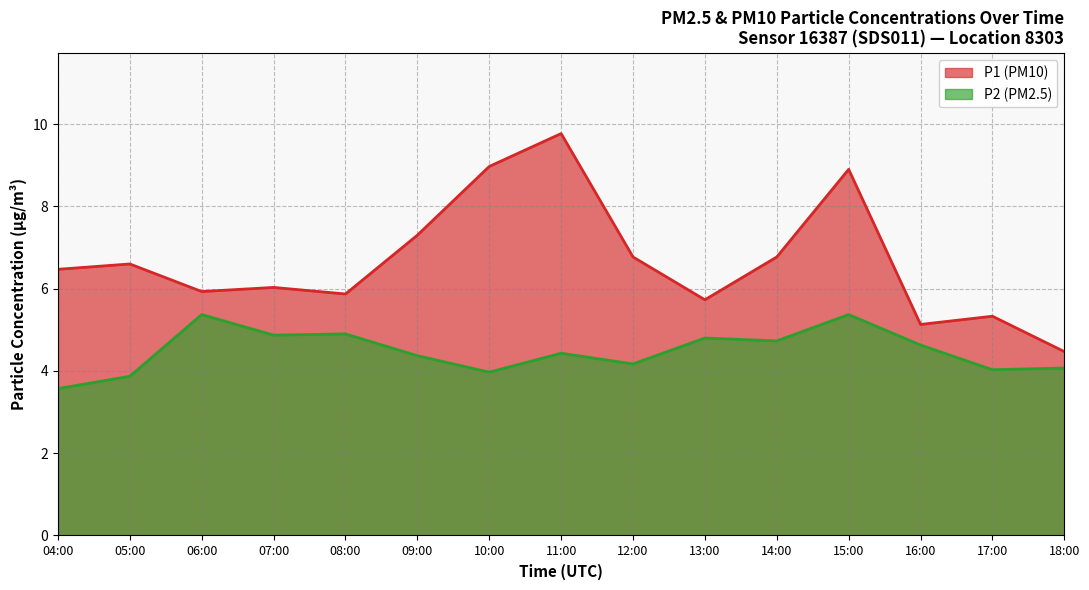

What is the difference between the highest and lowest values at 11:00?

5.3